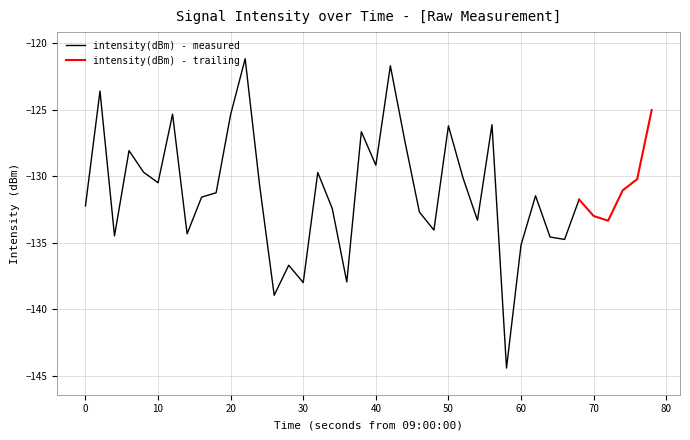

Is it true that the value at 31 is -88.5?

False